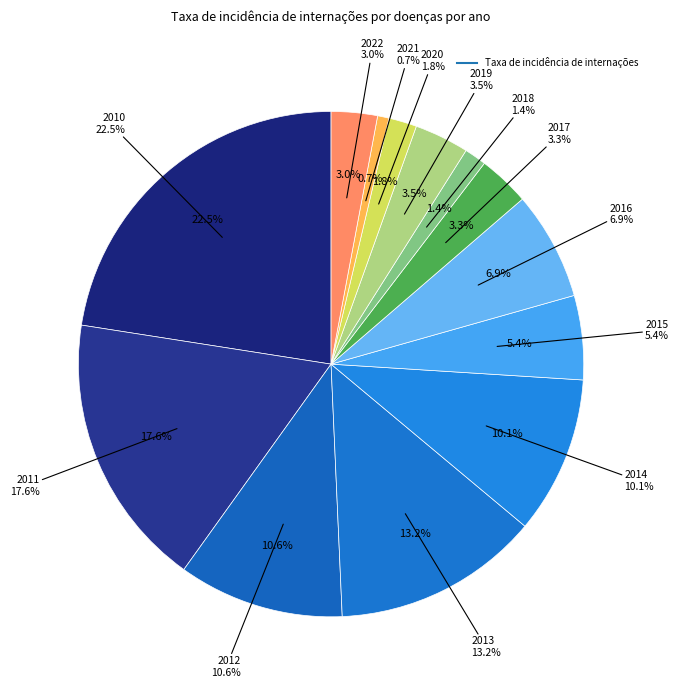

Is 2010 the majority of the pie?

No